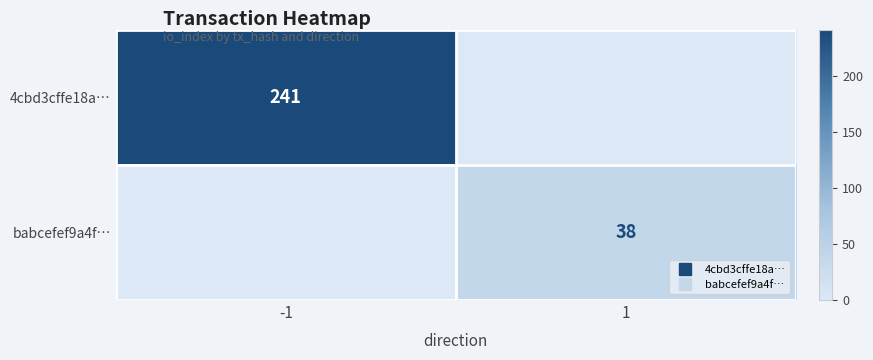

What is the difference between the babcefef9a4f… values at -1 and 1?

38